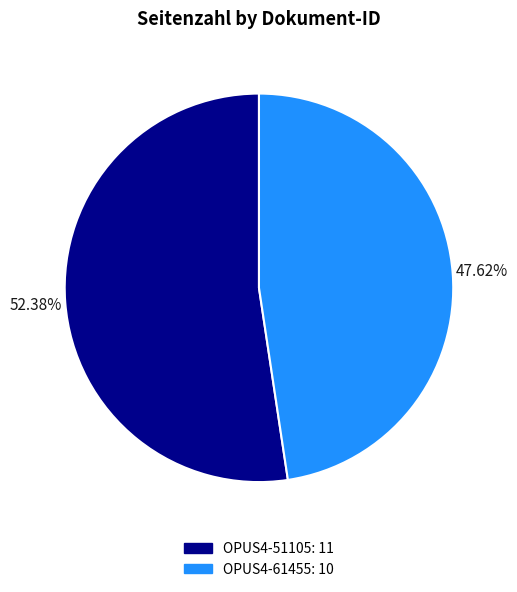

How much of the chart is everything except OPUS4-51105?

47.6%